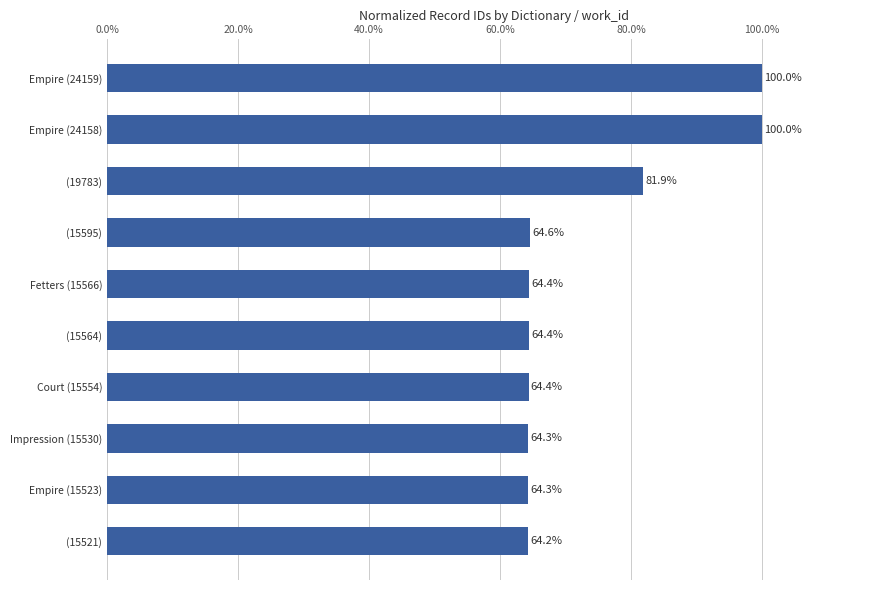

What position from the bottom is (15564)?

5